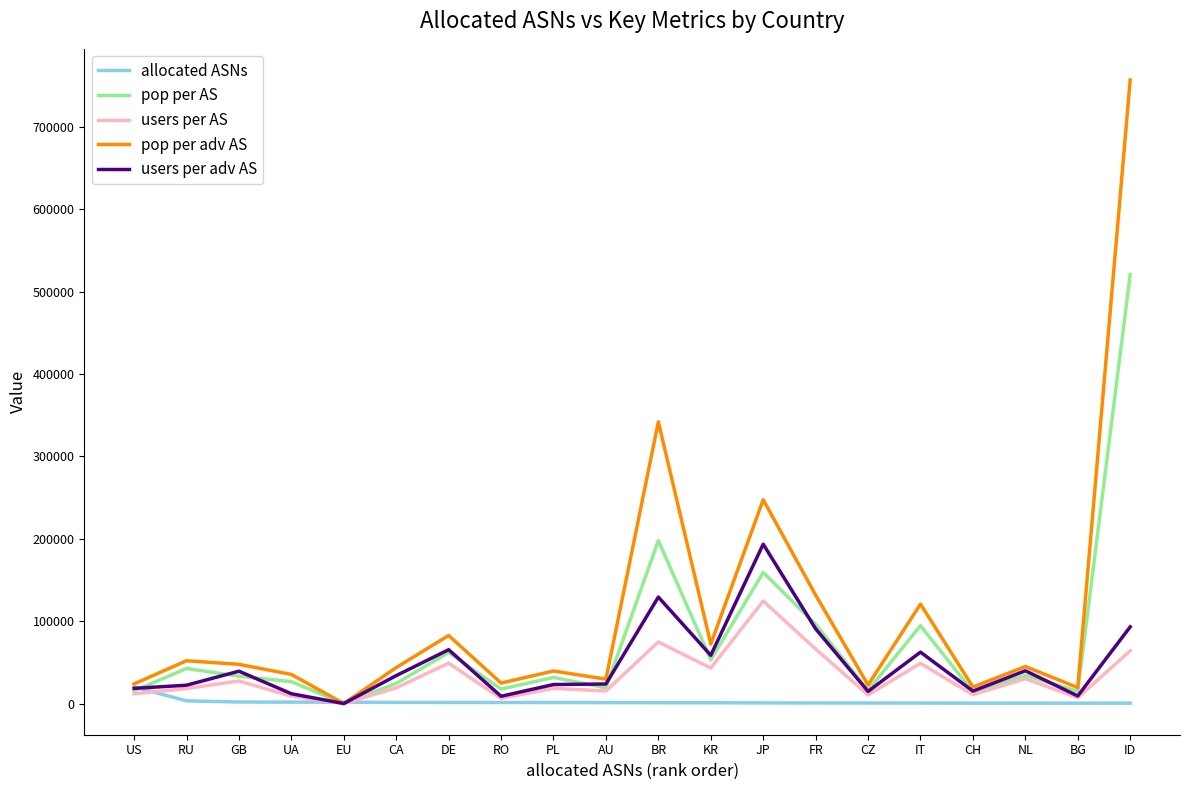

List the series in order of their peak value, lowest first.

allocated ASNs, users per AS, users per adv AS, pop per AS, pop per adv AS